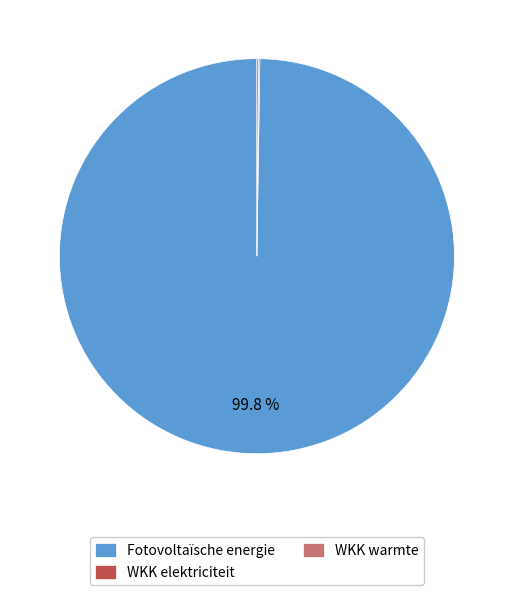

Which category has the biggest portion of the pie?

Fotovoltaïsche energie